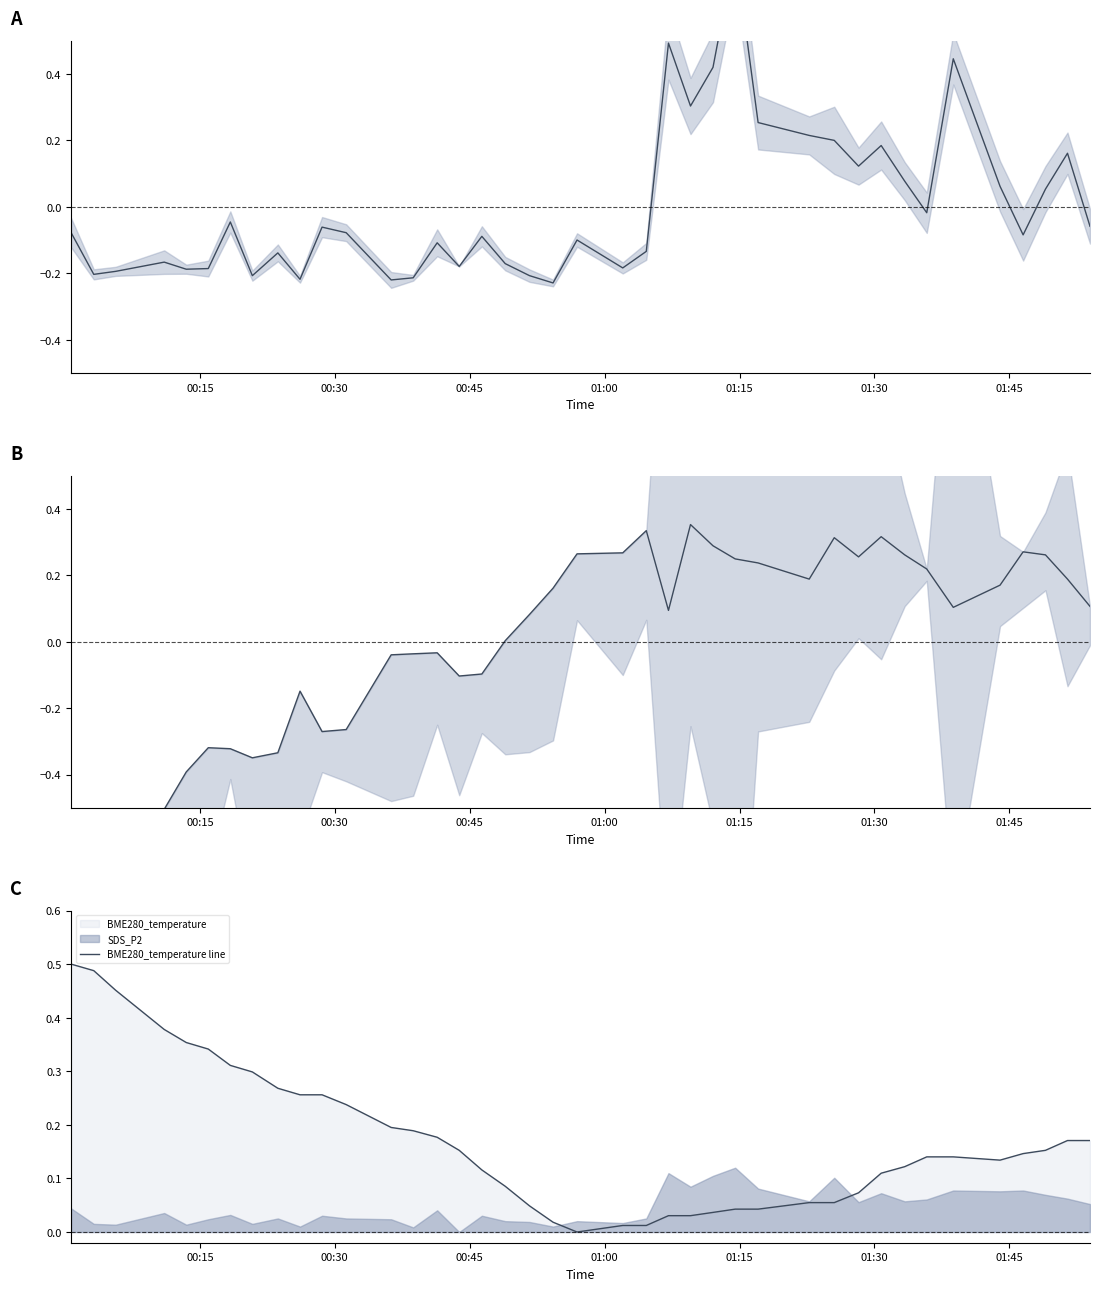

How many lines are shown in the chart?

3